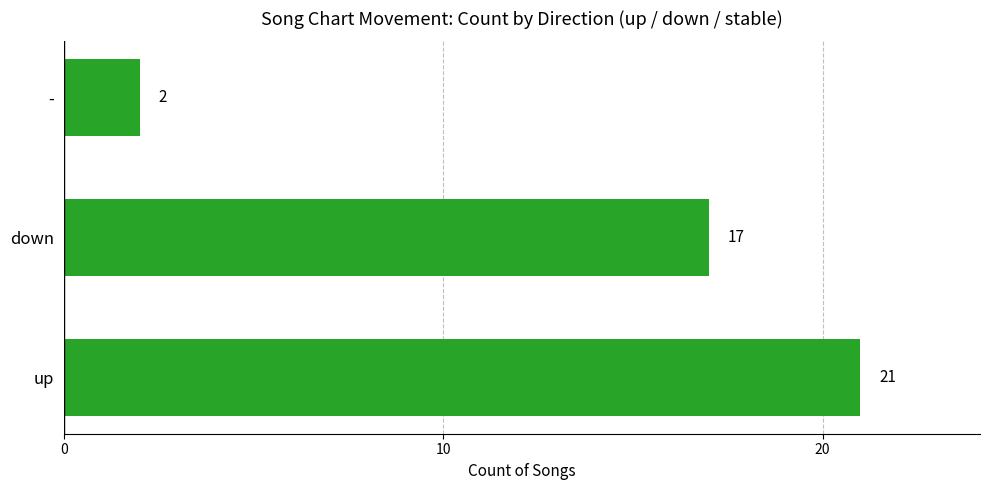

Reading bottom to top, extract all data points from this chart.

up=21	down=17	-=2